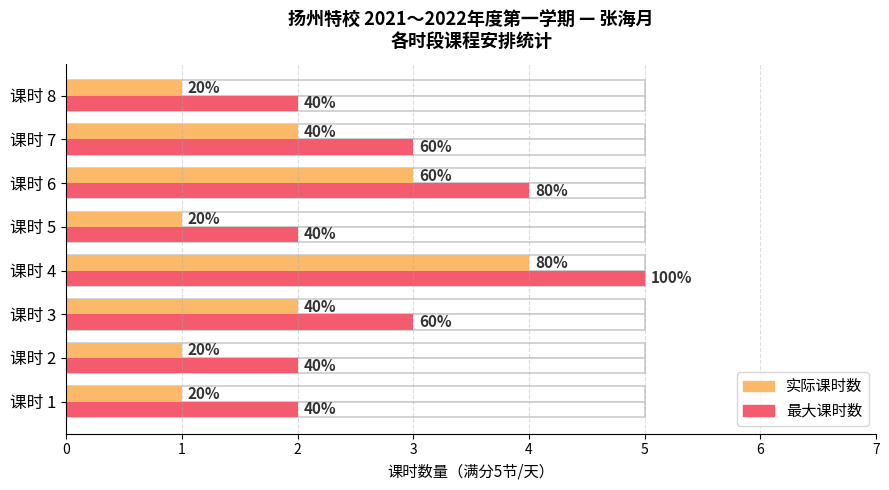

What is the spread (max minus min) of values at 课时 2?

1